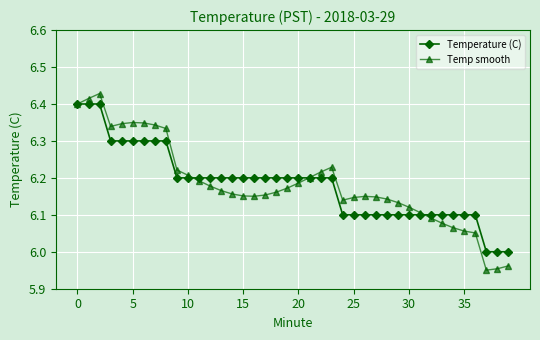

Rank the series by their maximum value, from highest to lowest.

Temp smooth, Temperature (C)